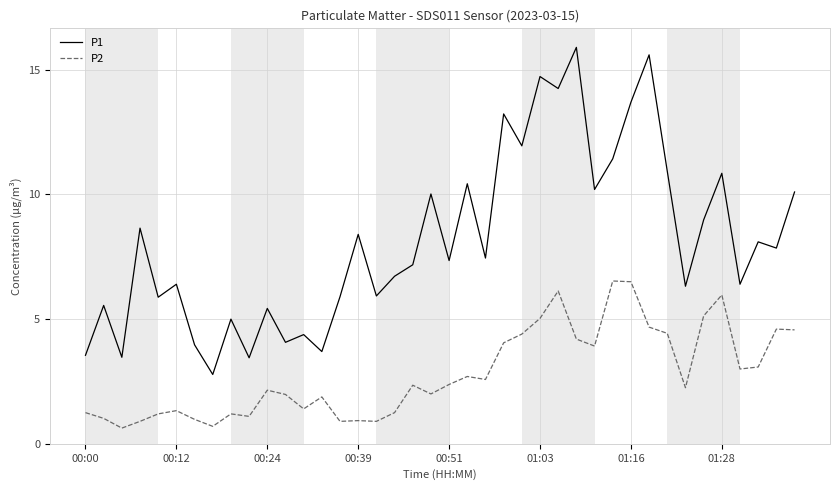

True or false: P1 and P2 cross at least once.

False